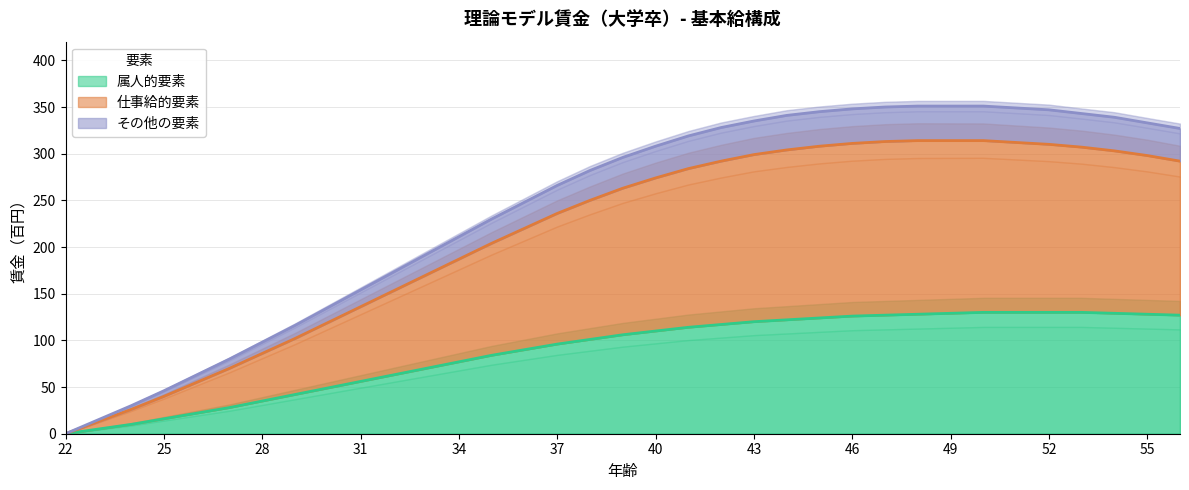

What is the value of the 属人的要素 point at the 32nd from the left?

130